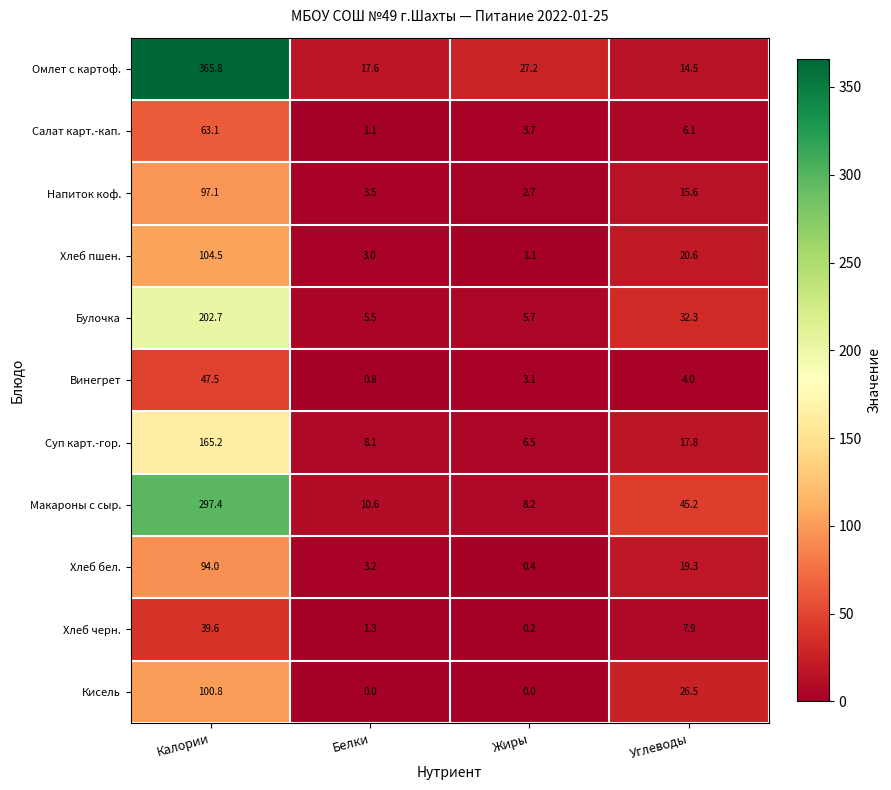

List the series in order of their peak value, highest first.

Омлет c картоф., Макароны с сыр., Булочка, Суп карт.-гор., Хлеб пшен., Кисель, Напиток коф., Хлеб бел., Салат карт.-кап., Винегрет, Хлеб черн.